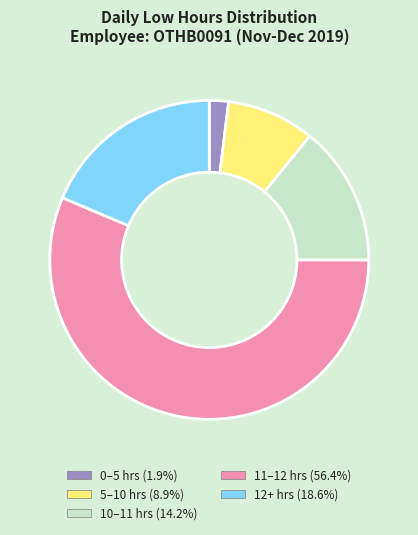

Does any single category account for the majority?

Yes